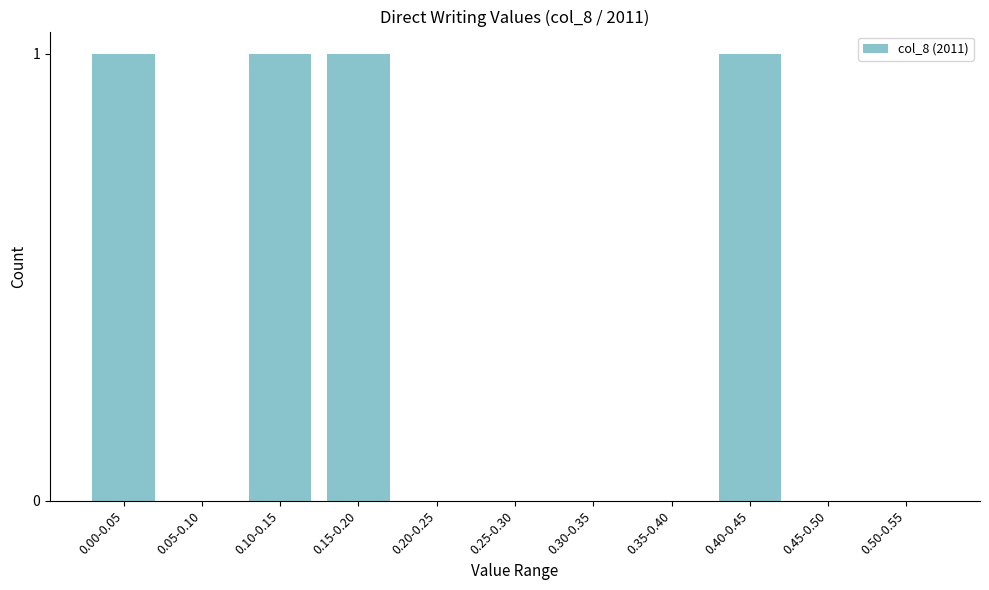

Reading left to right, list all the values displayed in this chart.

0.00-0.05=1	0.05-0.10=0	0.10-0.15=1	0.15-0.20=1	0.20-0.25=0	0.25-0.30=0	0.30-0.35=0	0.35-0.40=0	0.40-0.45=1	0.45-0.50=0	0.50-0.55=0